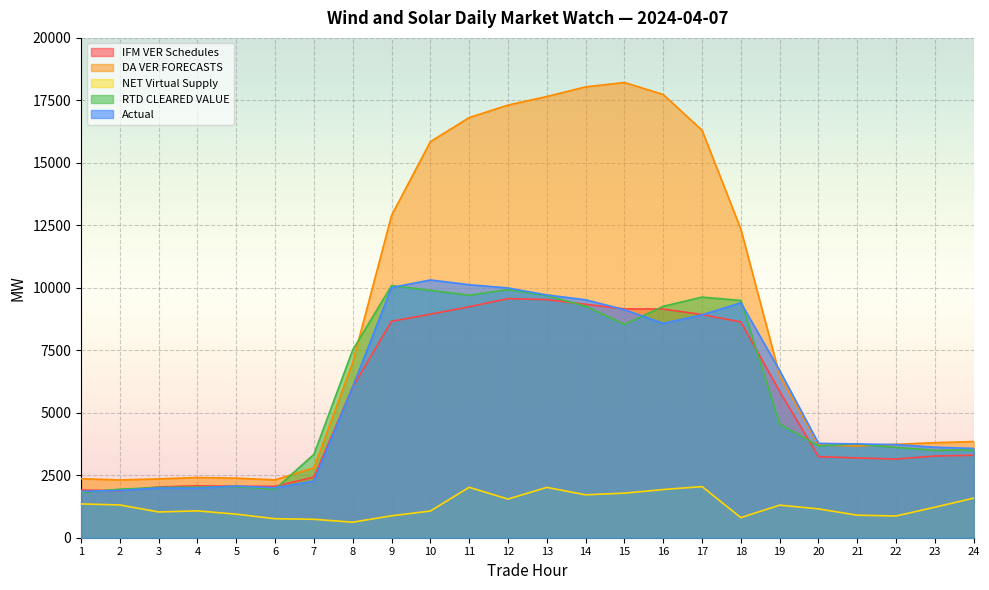

At which label does DA VER FORECASTS first exceed 6487?

8